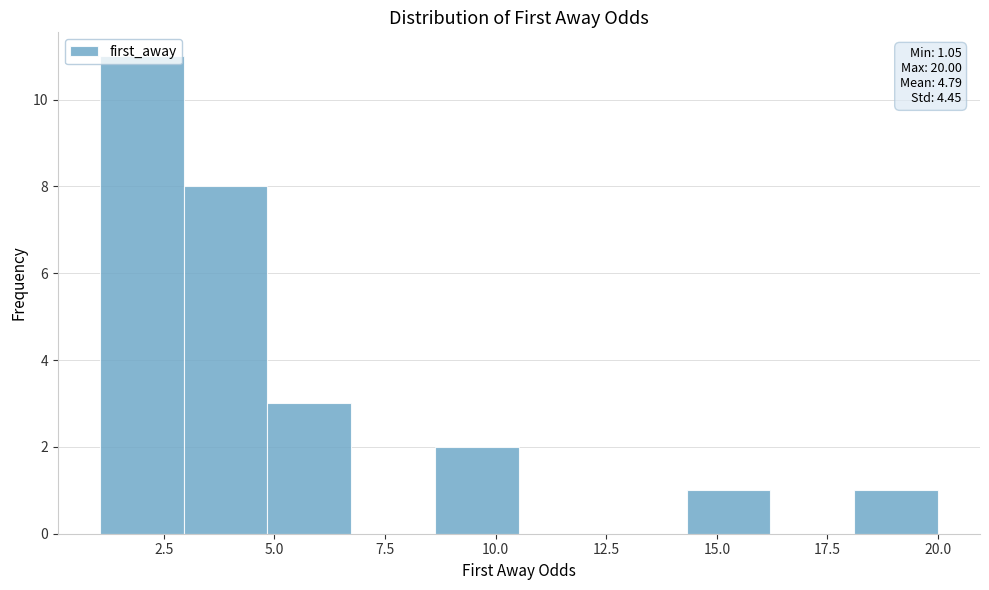

Read against the x-axis, roughly where is the centre of the tallest bar?

2.0